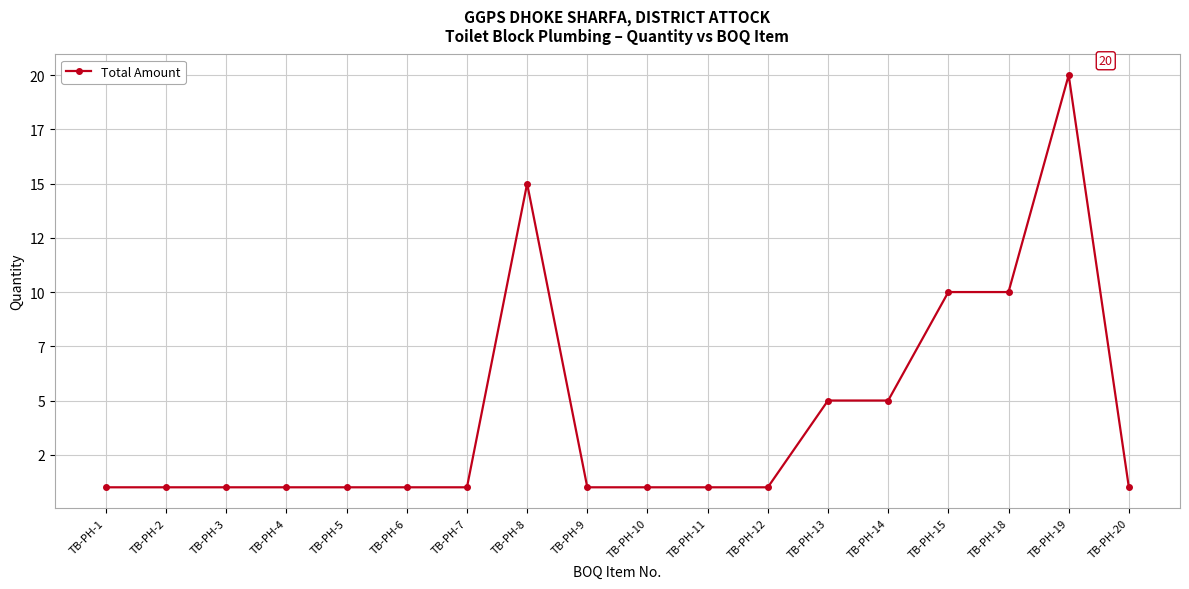

The value at TB-PH-2 is 1. True or false?

True